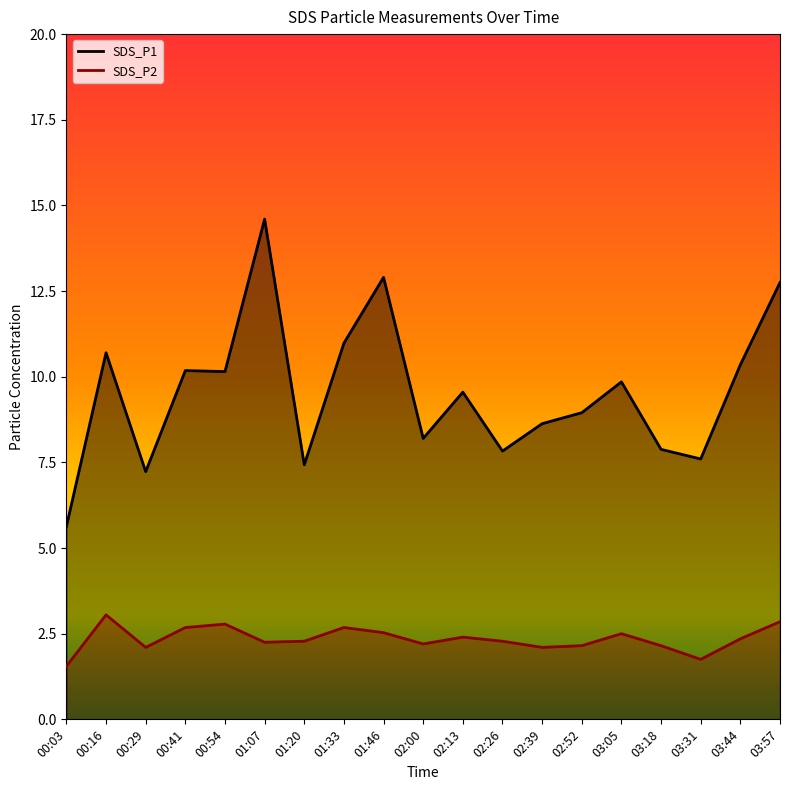

Reading left to right, extract all data points from this chart.

SDS_P1: 00:03=5.6	00:16=10.7	00:29=7.2	00:41=10.2	00:54=10.2	01:07=14.6	01:20=7.4	01:33=11.0	01:46=12.9	02:00=8.2	02:13=9.6	02:26=7.8	02:39=8.6	02:52=8.9	03:05=9.8	03:18=7.9	03:31=7.6	03:44=10.3	03:57=12.8
SDS_P2: 00:03=1.6	00:16=3.0	00:29=2.1	00:41=2.7	00:54=2.8	01:07=2.2	01:20=2.3	01:33=2.7	01:46=2.5	02:00=2.2	02:13=2.4	02:26=2.3	02:39=2.1	02:52=2.1	03:05=2.5	03:18=2.1	03:31=1.8	03:44=2.4	03:57=2.9